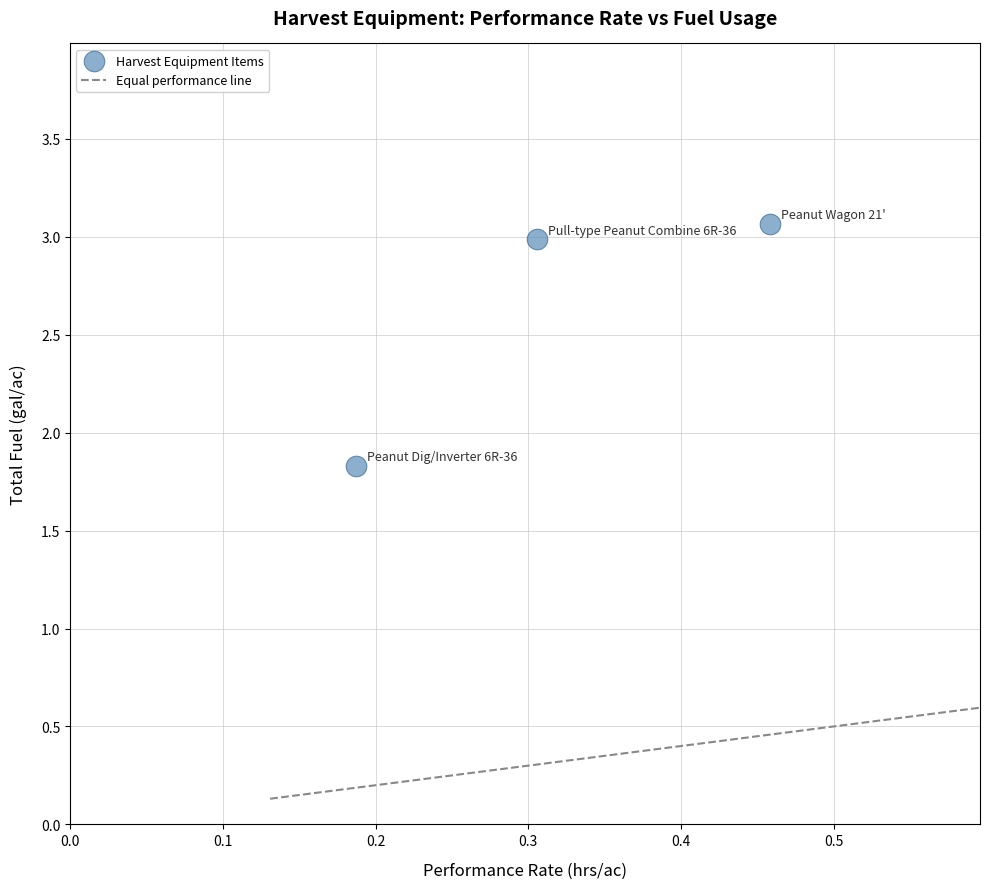

What is the range of Y values (max minus min)?

1.2